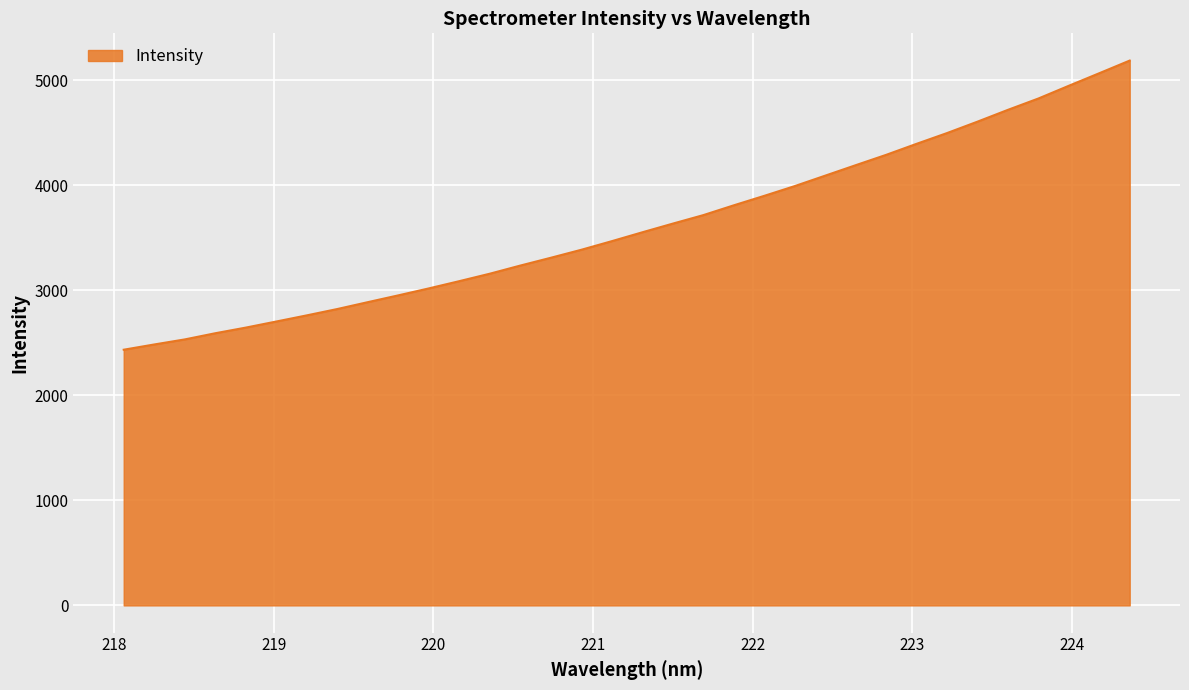

What is the minimum value shown in the chart?

2435.2